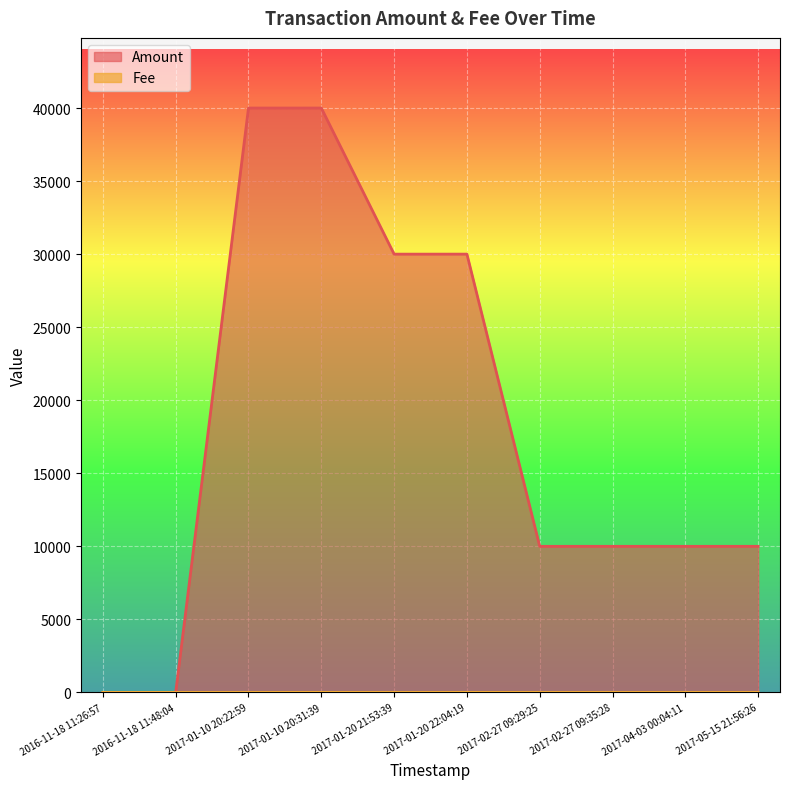

Is it true that Fee equals 1.0 at 2017-01-10 20:22:59?

True